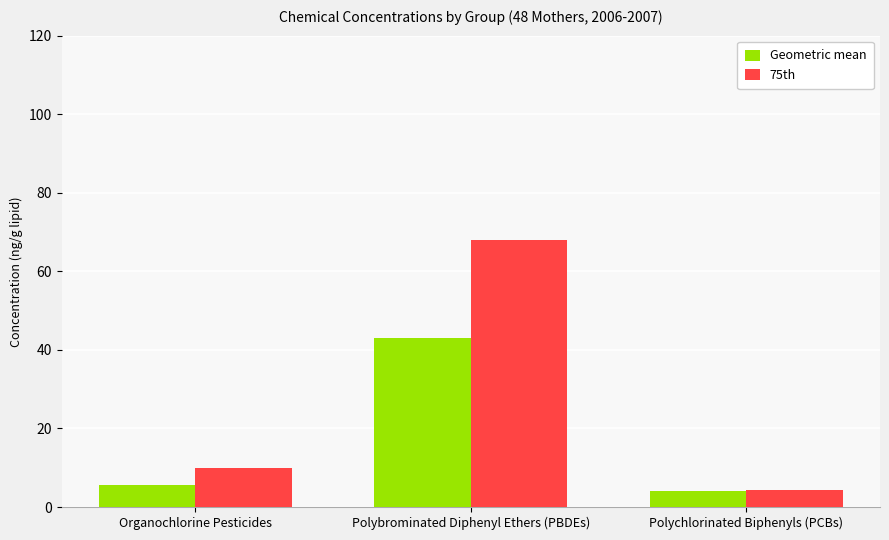

Is it true that 75th equals 10.0 at Organochlorine Pesticides?

True